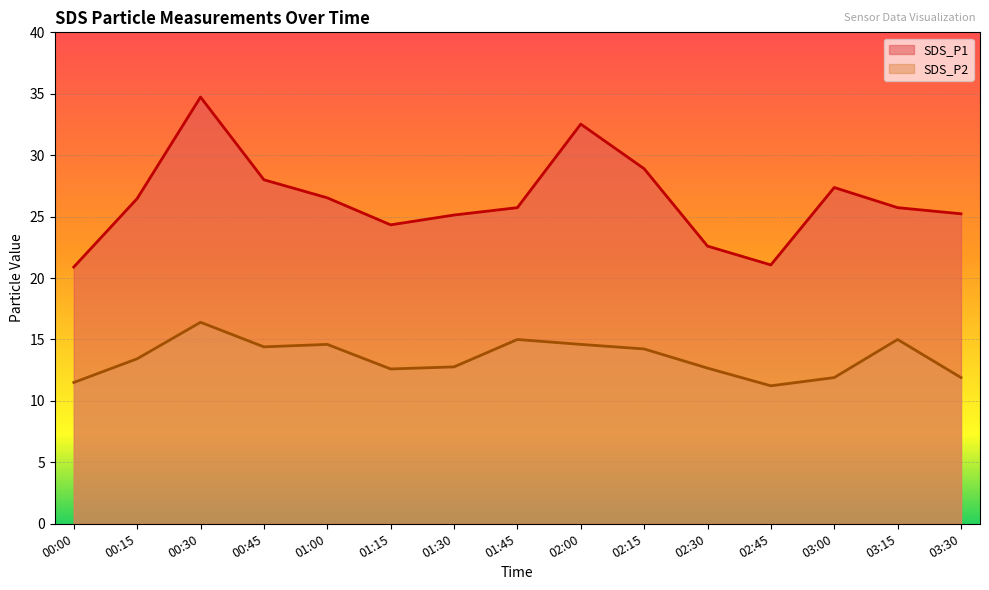

What is the minimum value for SDS_P1?

20.9